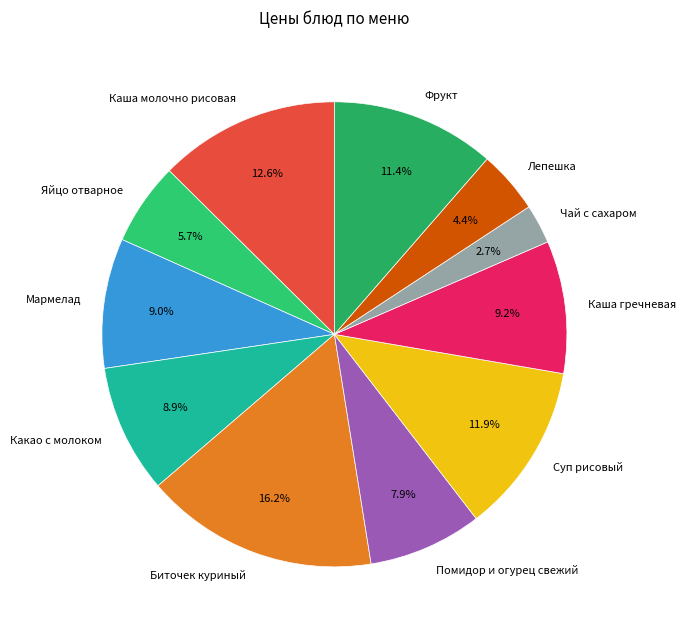

The Чай с сахаром slice represents 3% of the pie. True or false?

True